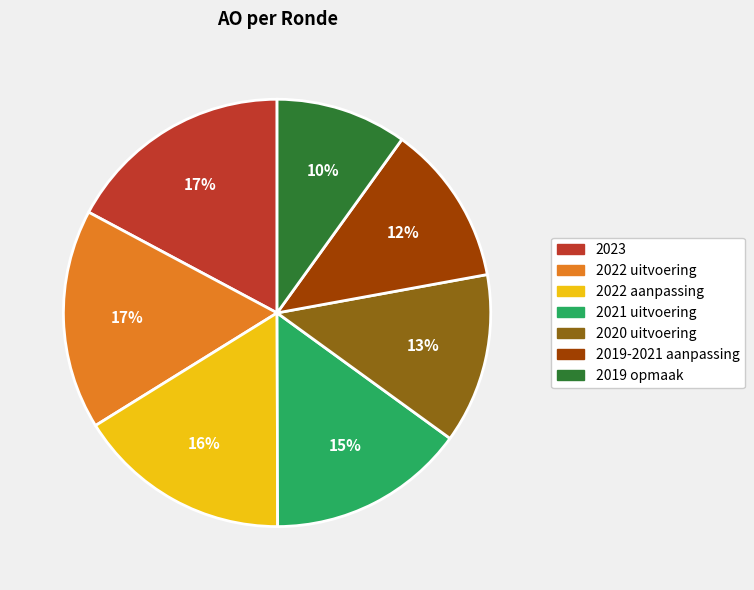

Is it true that 2023 is 10% of the pie?

False